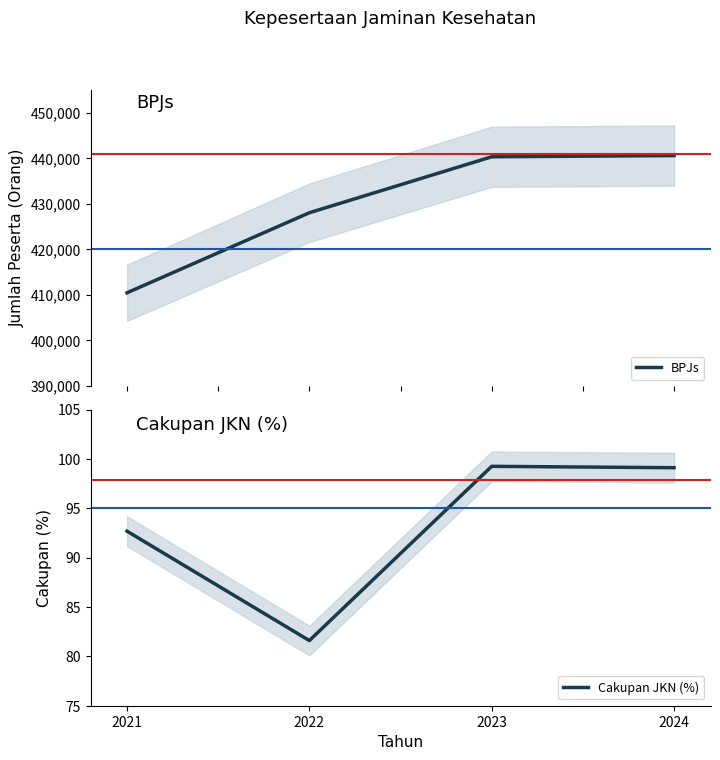

Reading left to right, list all the values displayed in this chart.

BPJs: 2021=410428.0	2022=427999.0	2023=440282.0	2024=440548.0
Cakupan JKN (%): 2021=92.7	2022=81.6	2023=99.2	2024=99.1